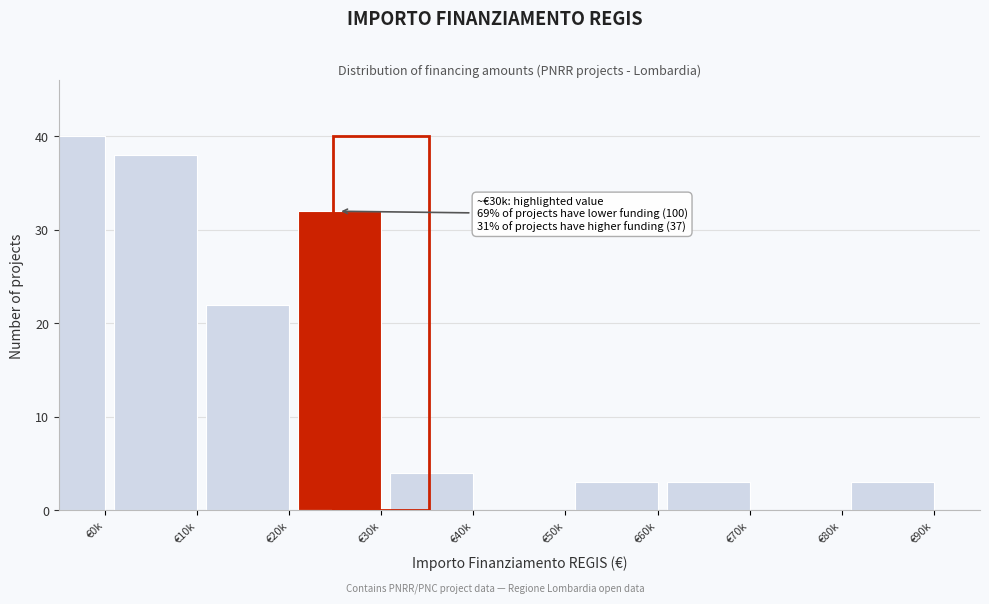

Reading left to right, what are all the values shown in this chart?

€0k=40	€10k=38	€20k=22	€30k=32	€40k=4	€50k=0	€60k=3	€70k=3	€80k=0	€90k=3